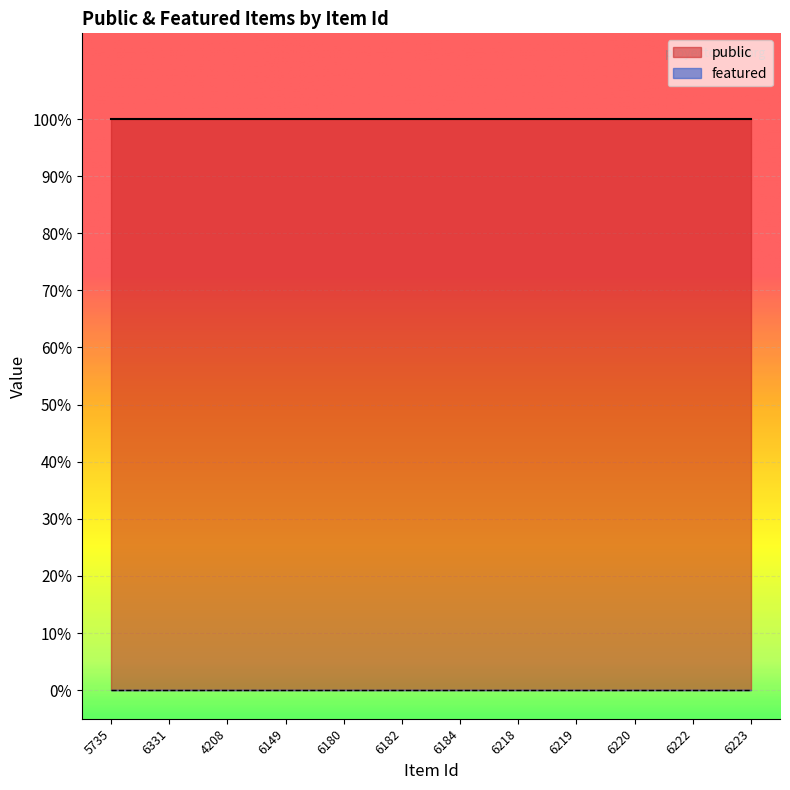

What is the total value across all series at 5735?

1